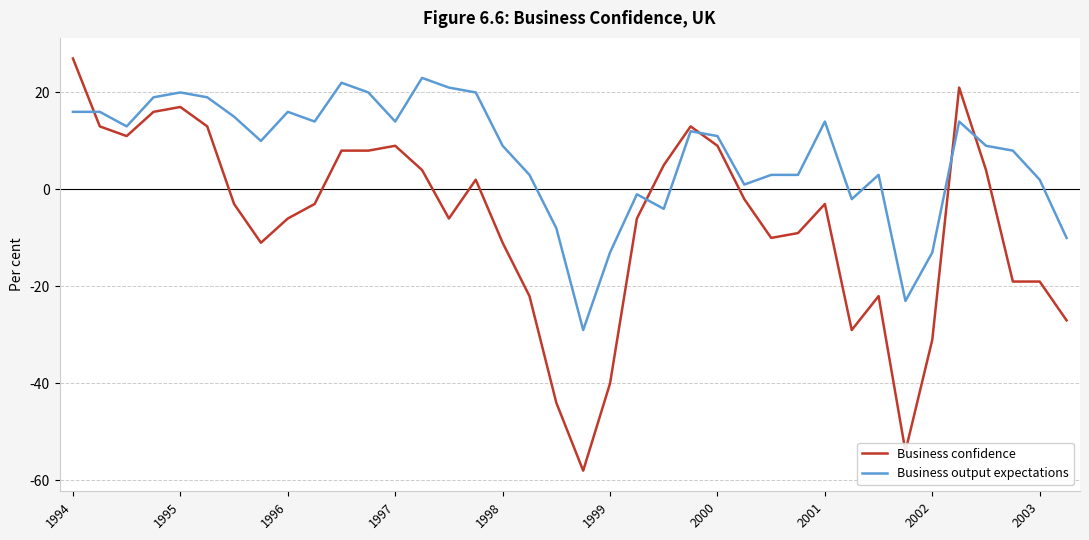

Which series has the largest total across all categories?

Business output expectations